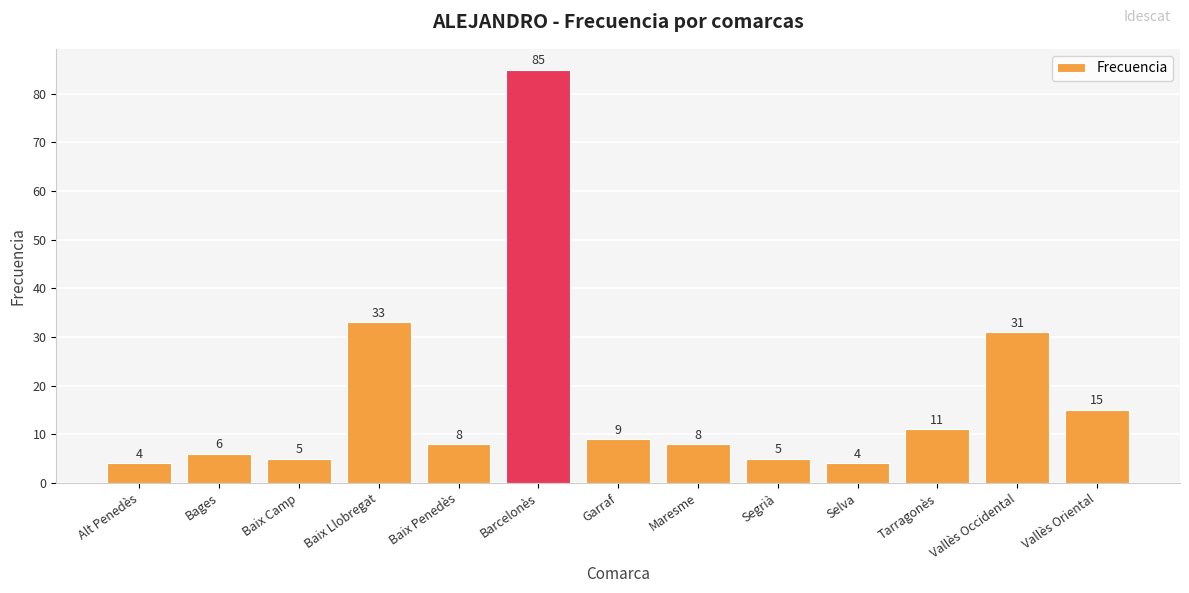

Which label corresponds to the largest value in the chart?

Barcelonès